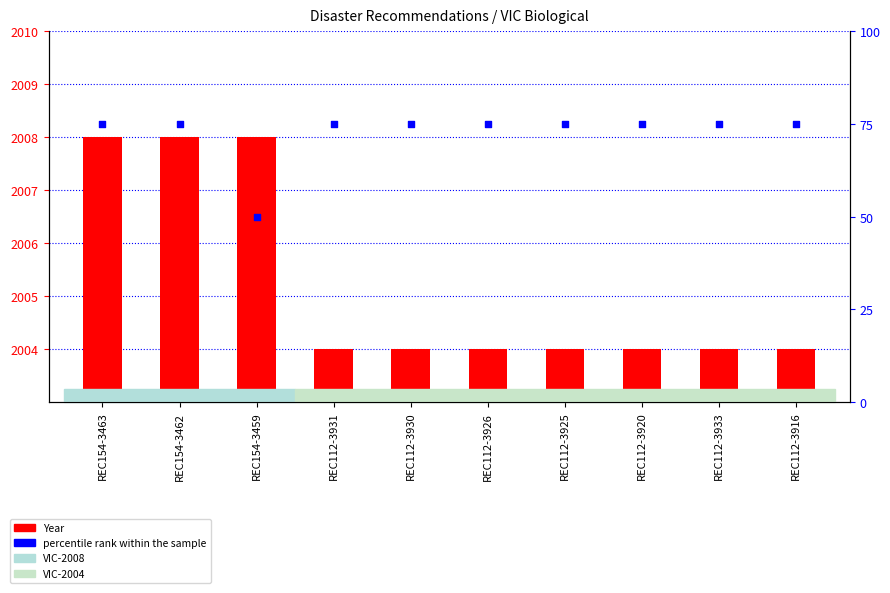

Is the value of Year at REC112-3930 greater than the value of percentile rank within the sample at REC154-3462?

Yes